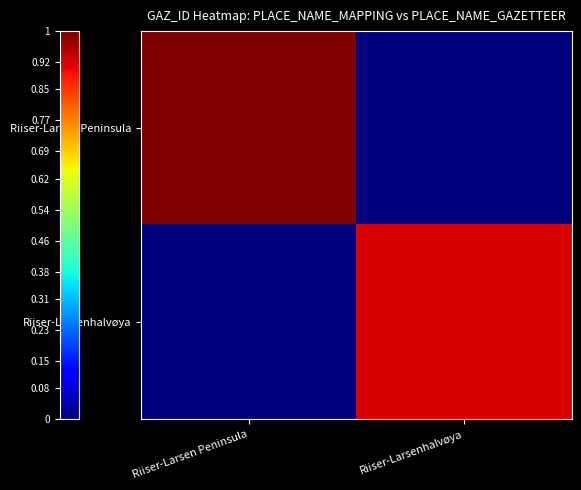

At how many categories does at least one series exceed 98910?

2